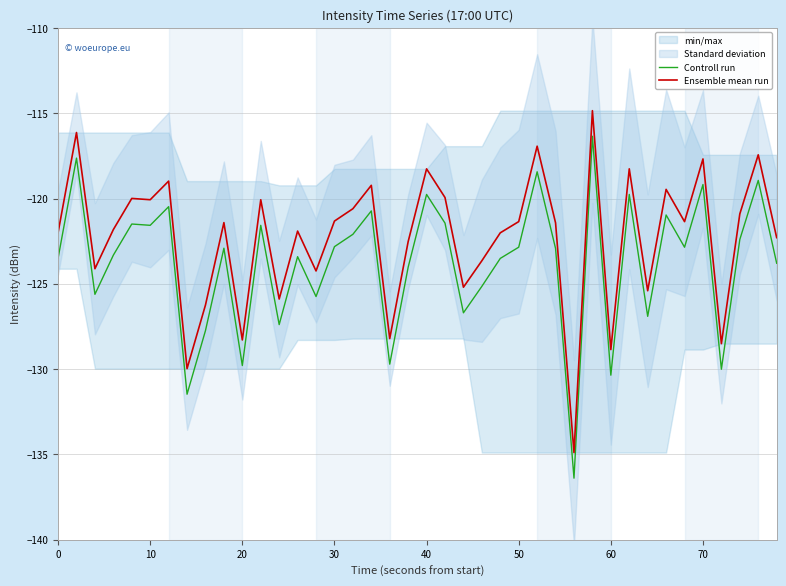

At how many categories does at least one series exceed -121?

16